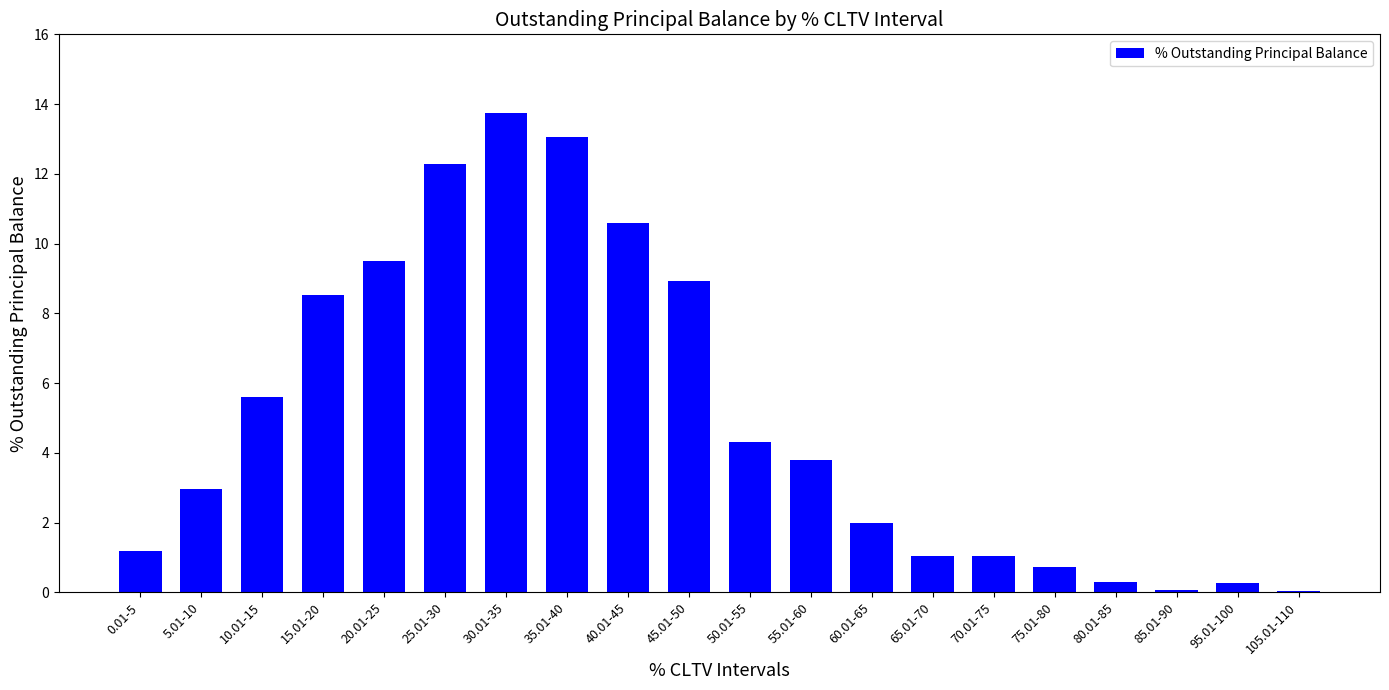

Between 65.01-70 and 95.01-100, which is larger?

65.01-70